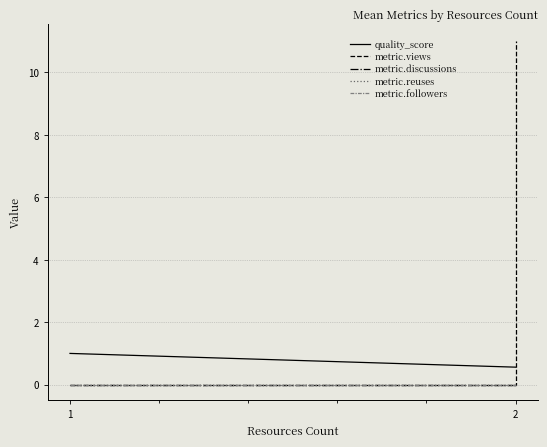

Is the value of metric.views at 2 greater than the value of metric.reuses at 2?

No